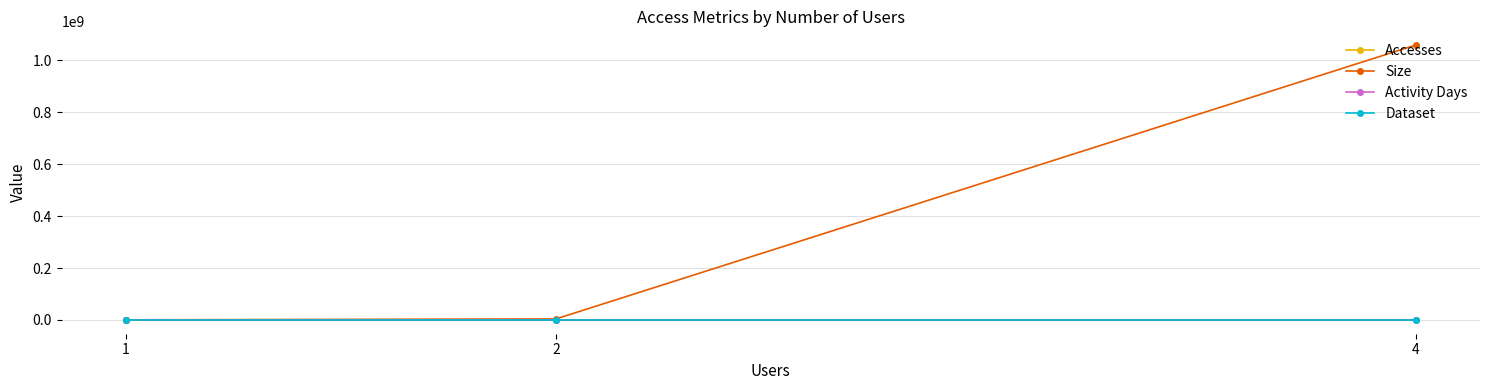

Read the Activity Days value at 1.

7